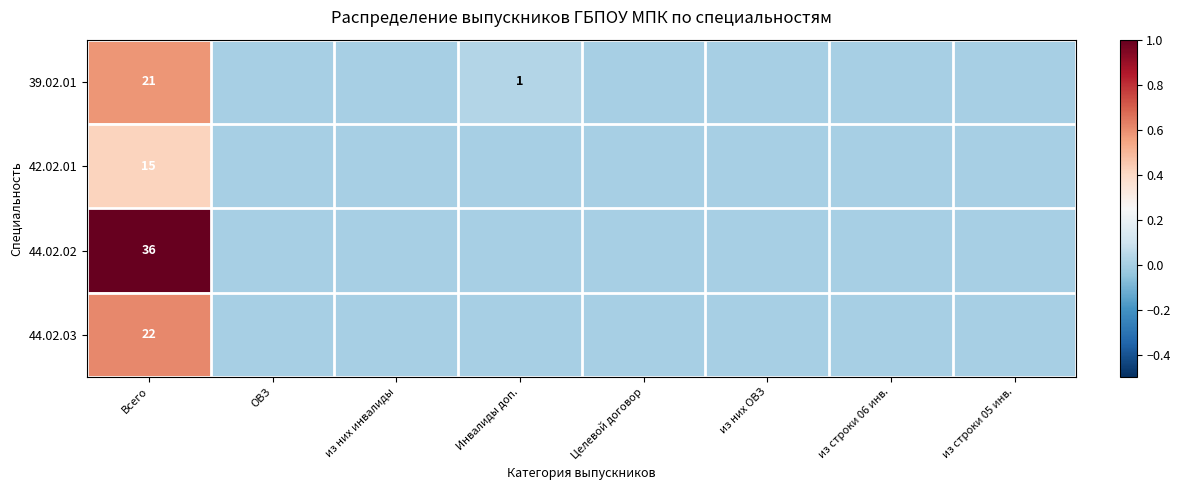

Which series has the widest spread of values?

44.02.02